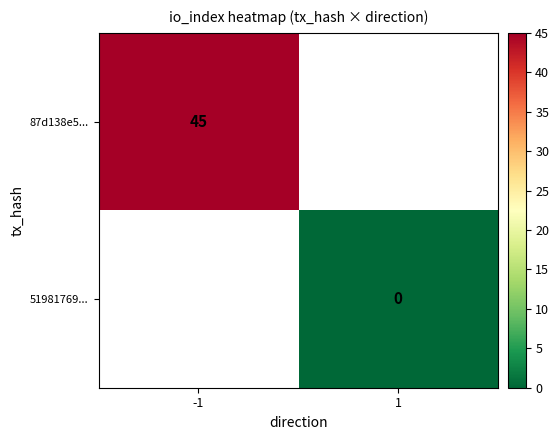

The 87d138e5... series shows 45 at -1. True or false?

True